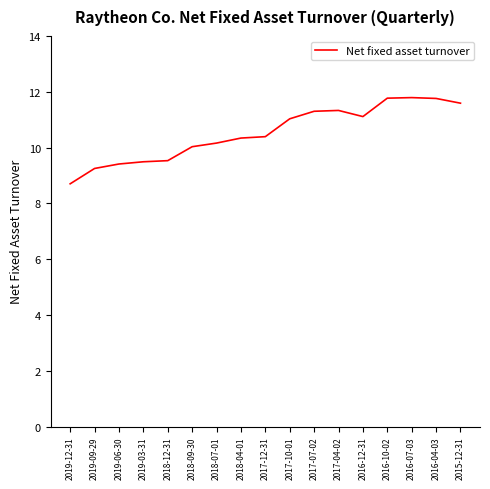

How many lines are shown in the chart?

1